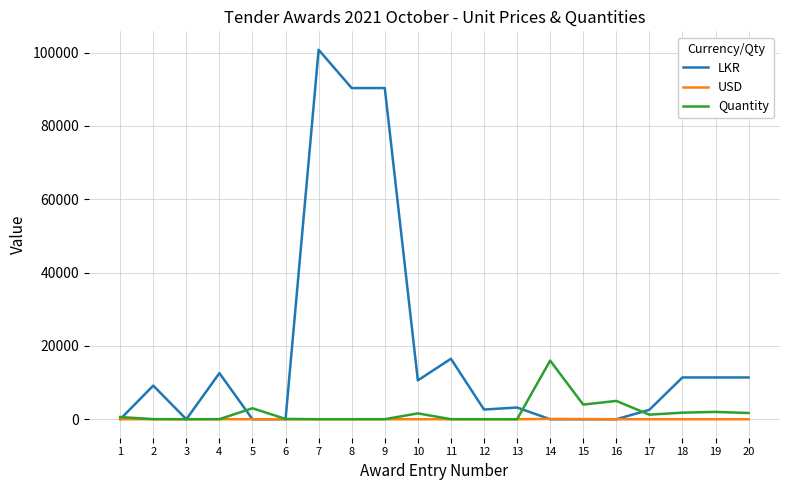

At how many categories does at least one series exceed 59419?

3